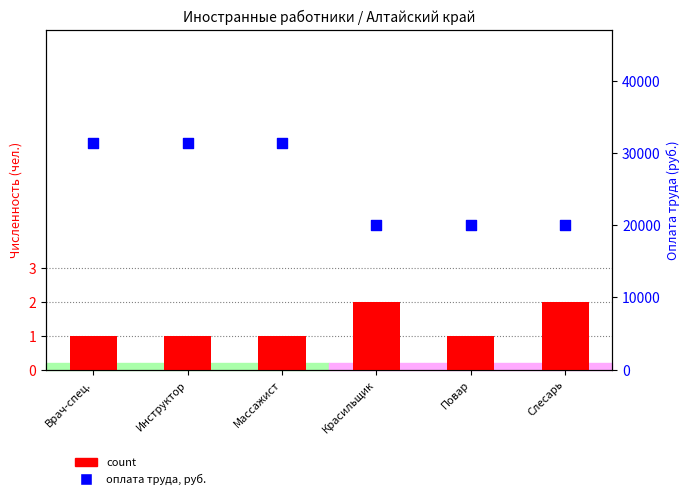

What are all the series names shown in the legend?

count, оплата труда, руб.